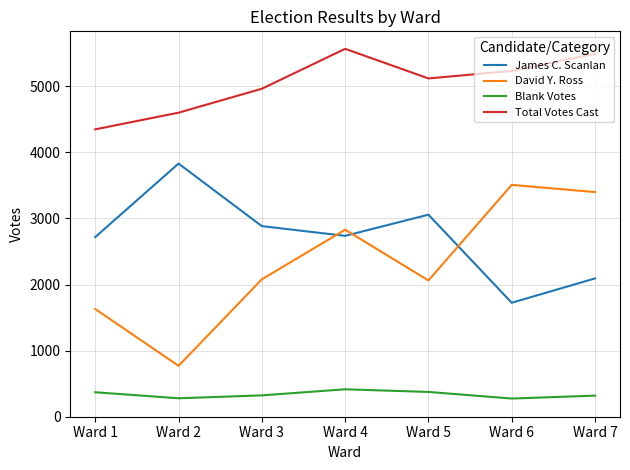

What are all the series names shown in the legend?

James C. Scanlan, David Y. Ross, Blank Votes, Total Votes Cast